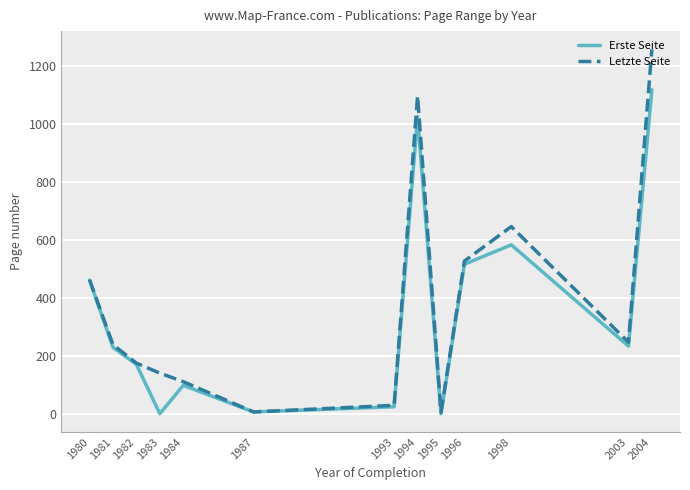

What is the value of the Letzte Seite point at the 6th from the left?

7.1